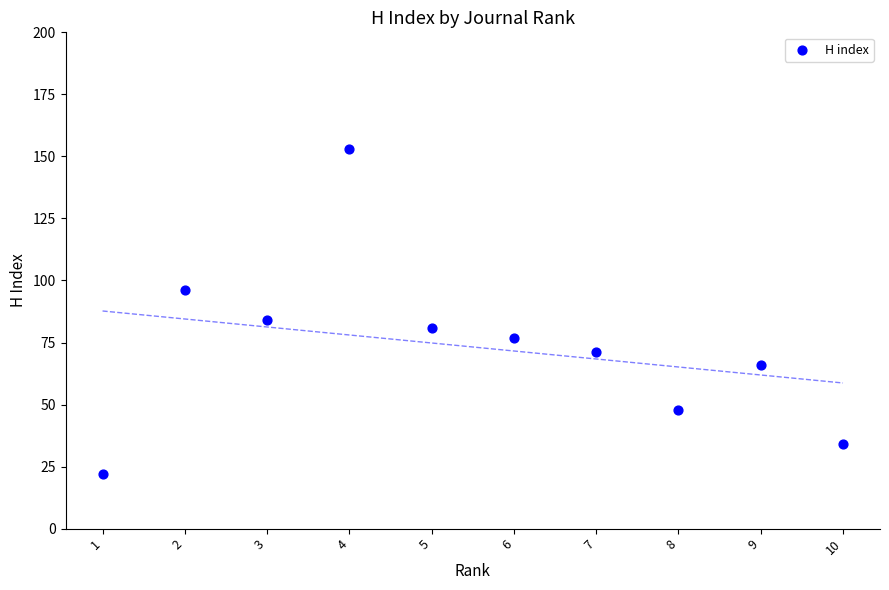

What Y value in the scatter plot is closest to 87?

84